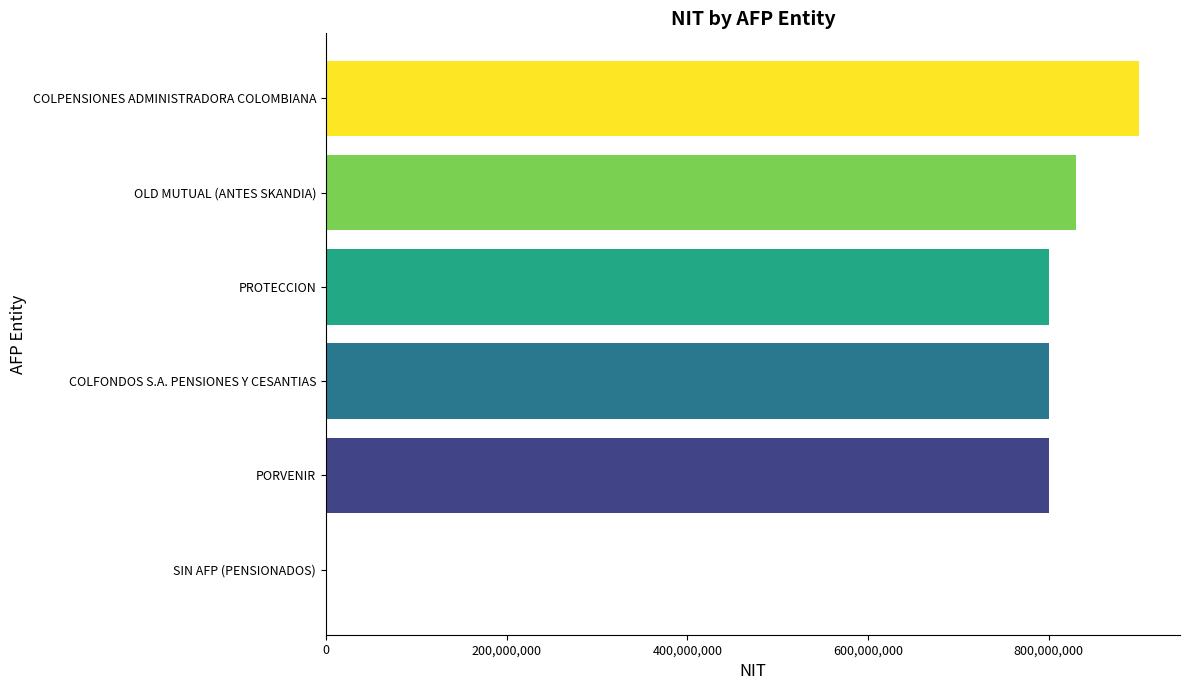

The value at OLD MUTUAL (ANTES SKANDIA) is 830125132. True or false?

True